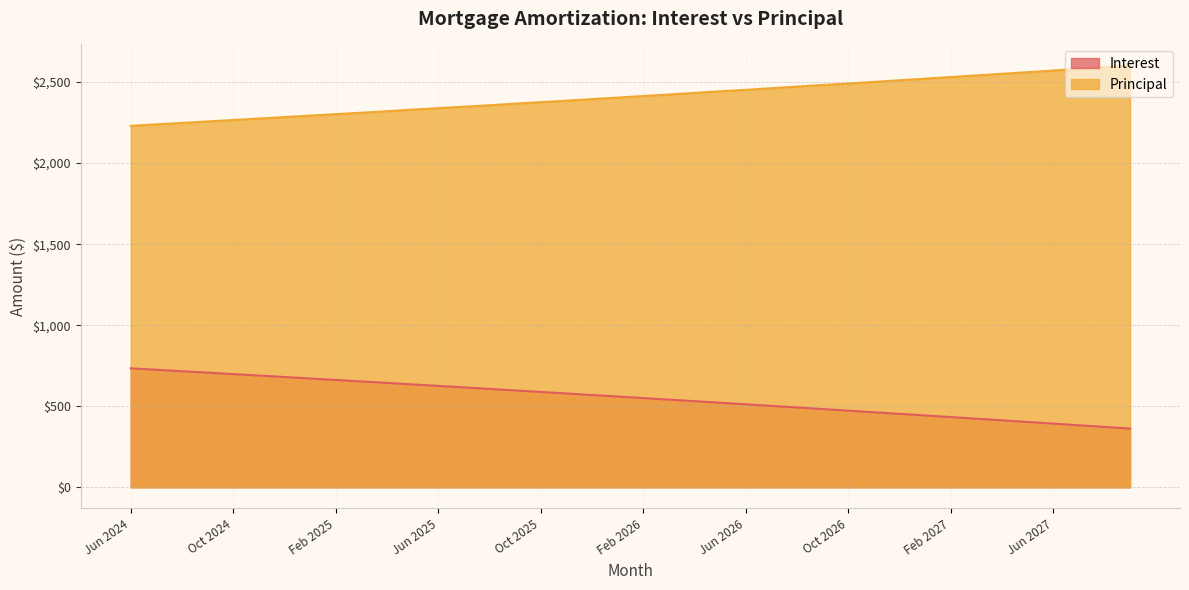

Is the value of Interest at Sep 2025 greater than the value of Principal at Nov 2026?

No